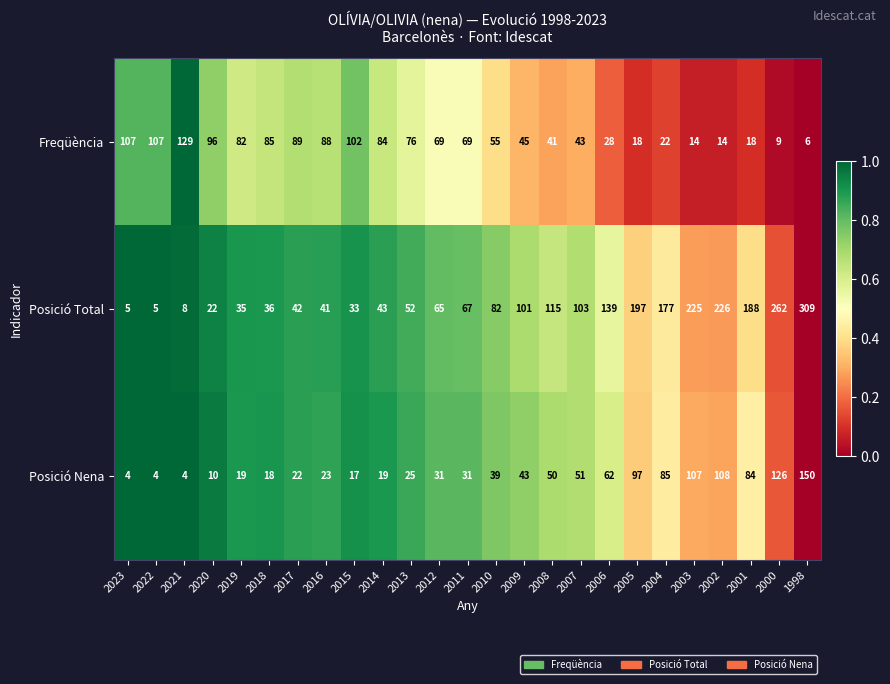

Is it true that Posició Total equals 82 at 2010?

True